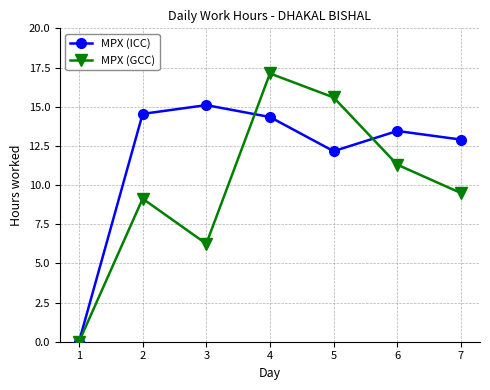

How many values in the MPX (ICC) series are below 13?

3